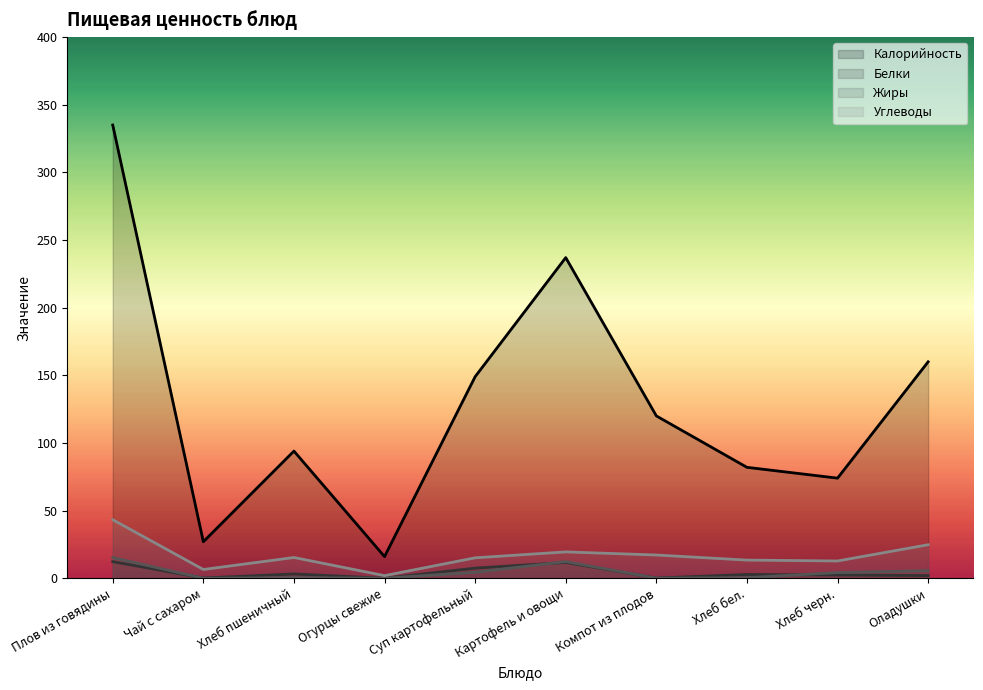

How many series are shown in this chart?

4